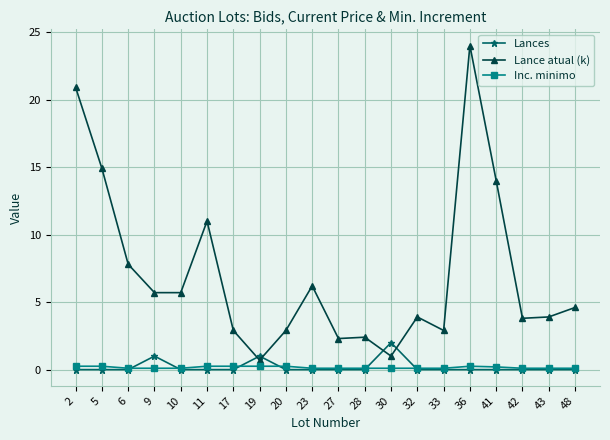

Is the value of Lance atual (k) at 2 greater than the value of Lances at 11?

Yes